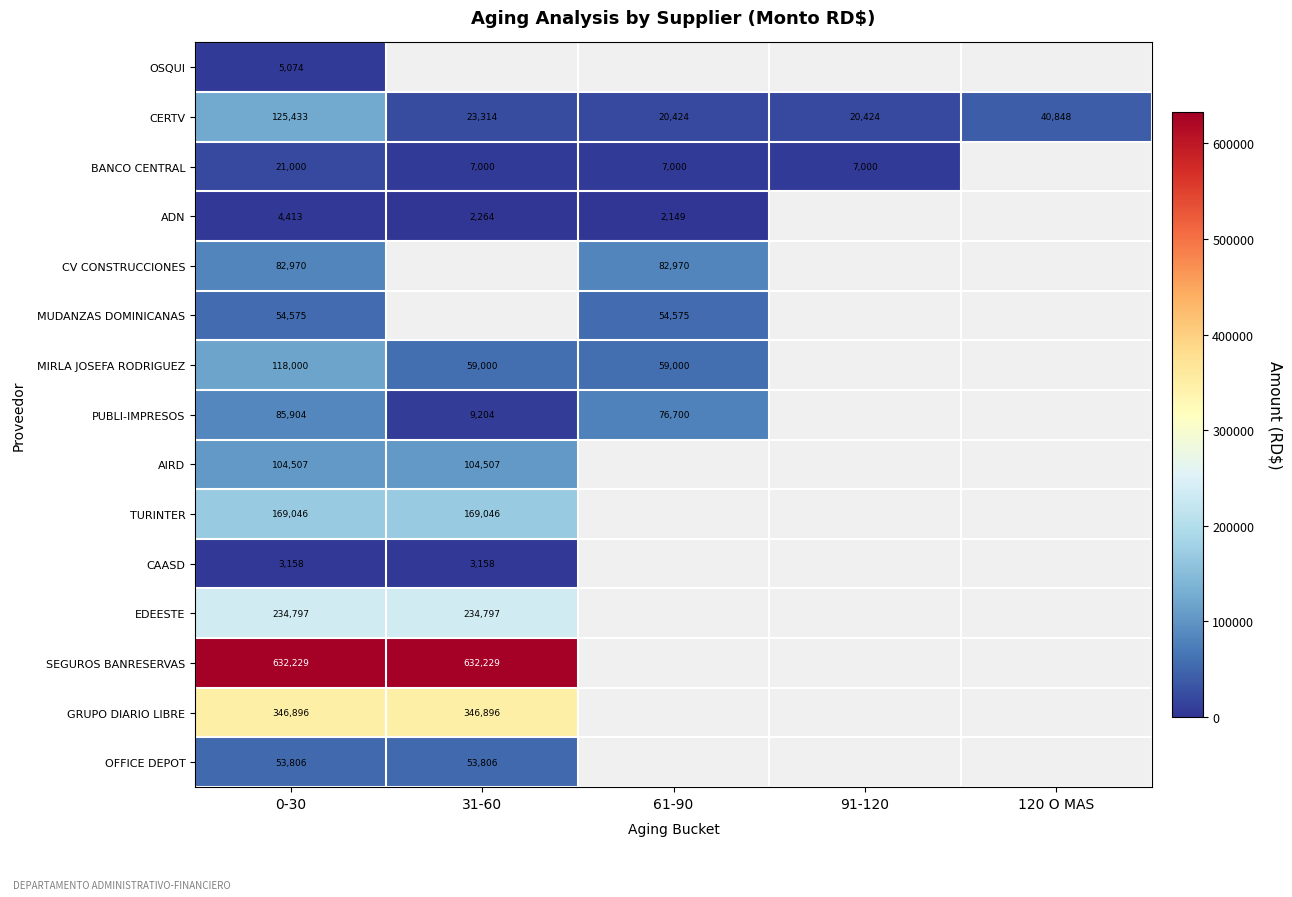

What is the spread (max minus min) of values at 0-30?

629071